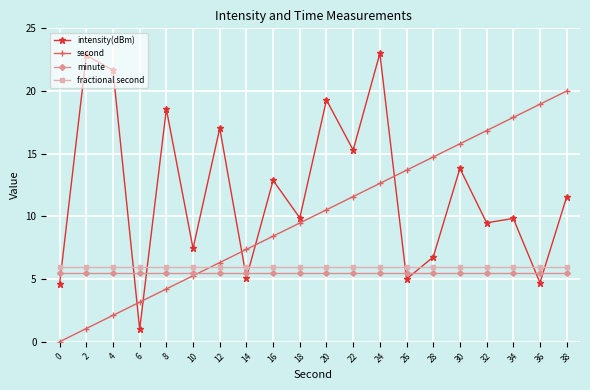

How many times do intensity(dBm) and fractional second cross each other?

9